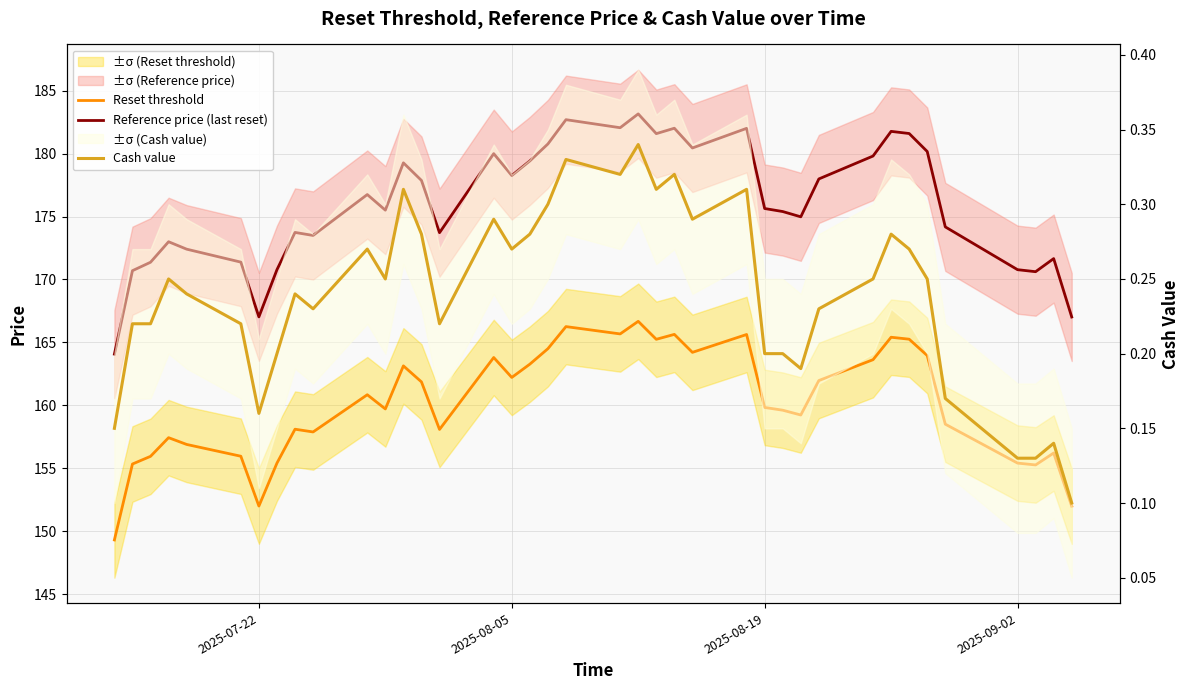

The Cash value series shows 0.4 at 33. True or false?

False